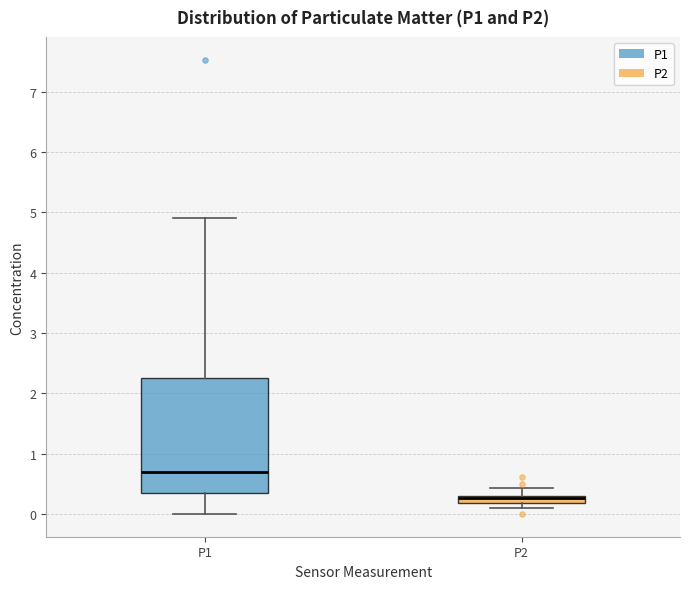

Where does the upper whisker of the box for P2 end on the y-axis? The values are not printed on the chart, so give them approximately, as read against the axis.

0.4